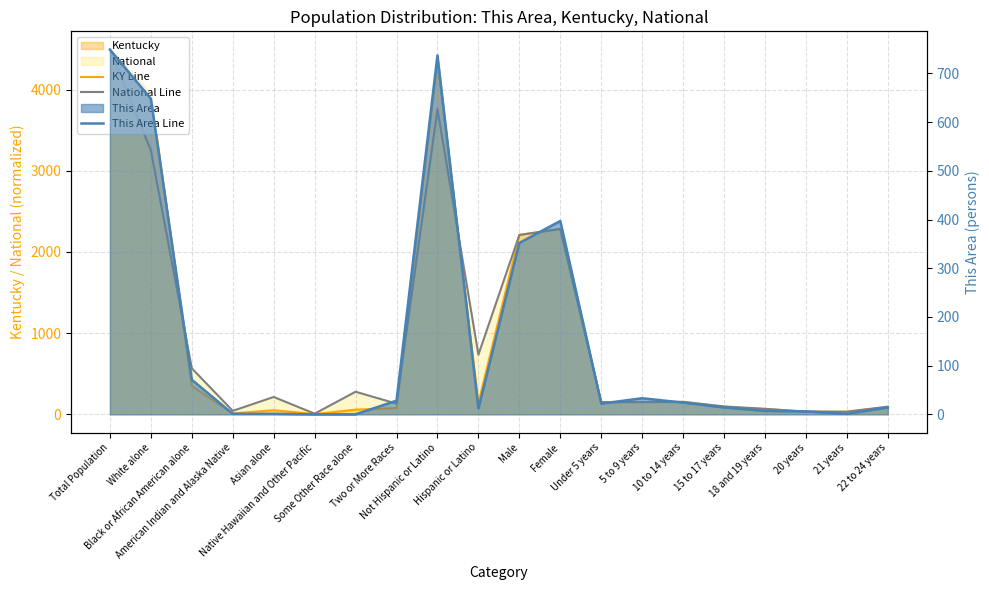

At Asian alone, list the series in order from smallest to largest.

This Area Line, KY Line, National Line